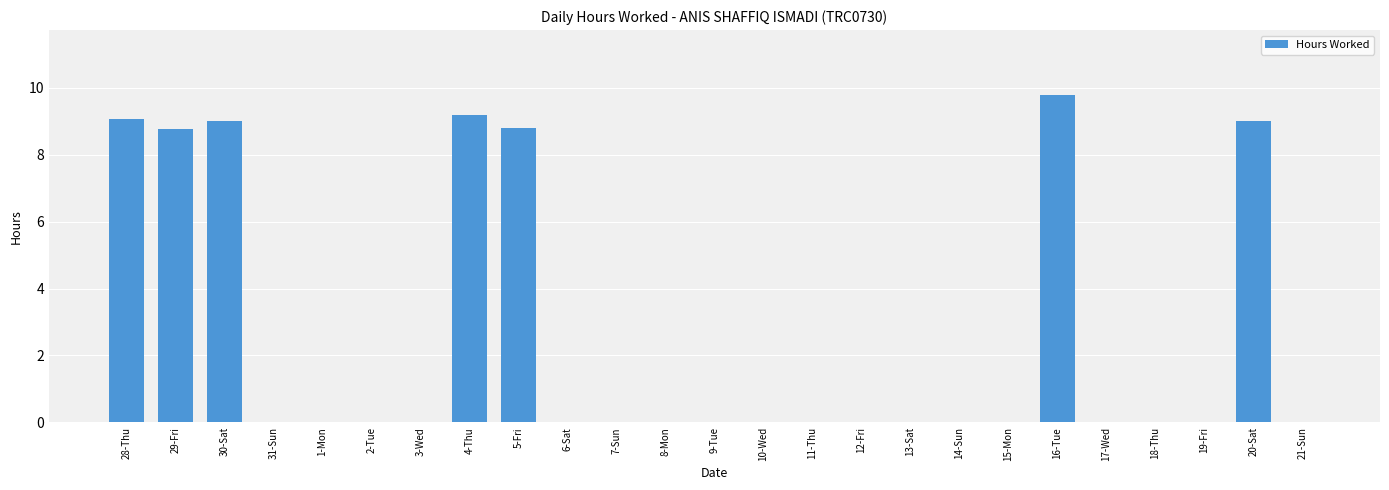

What is the change in value from 31-Sun to 4-Thu?

+9.2